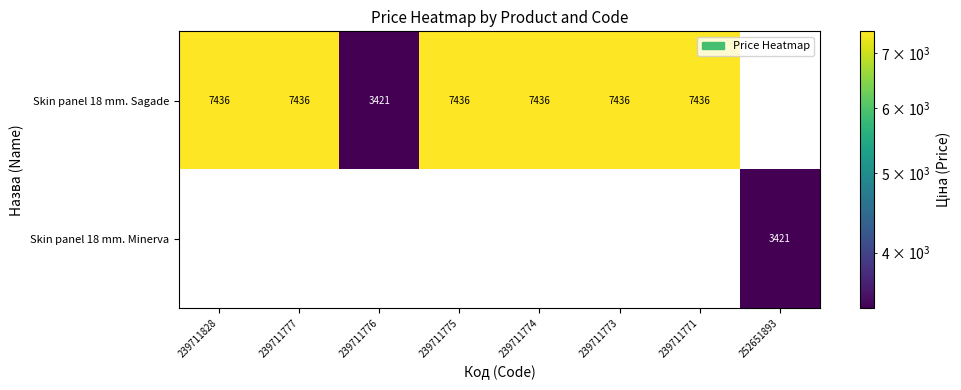

Between 239711774 and 239711773, which is larger?

239711774